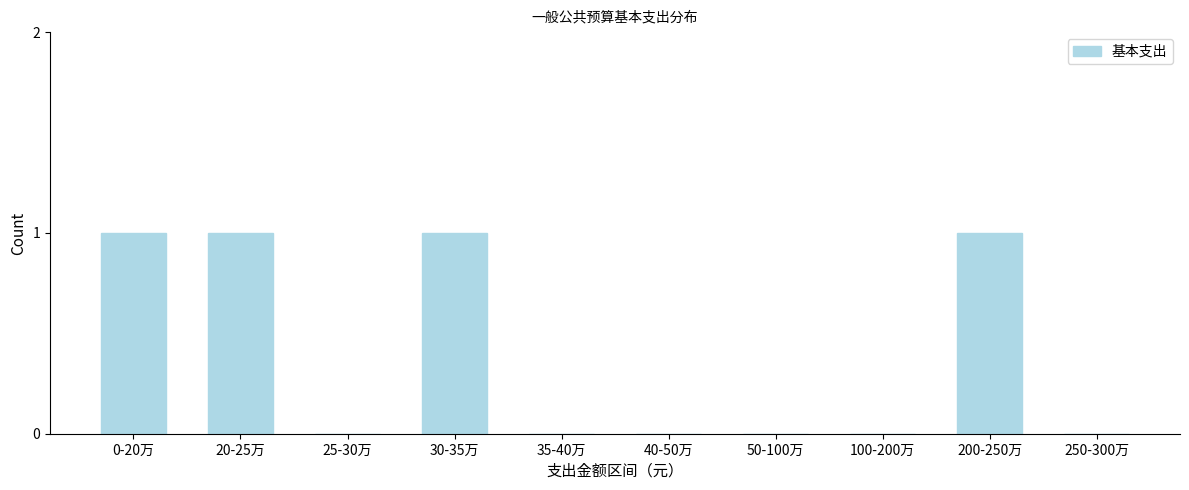

Reading left to right, list all the values displayed in this chart.

0-20万=1	20-25万=1	25-30万=0	30-35万=1	35-40万=0	40-50万=0	50-100万=0	100-200万=0	200-250万=1	250-300万=0